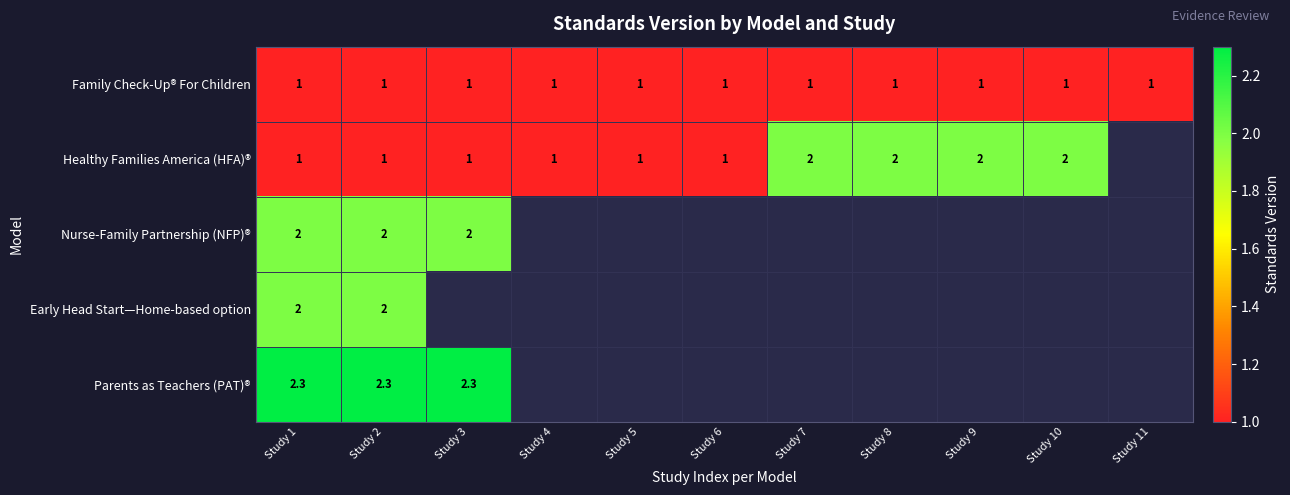

At how many categories does at least one series exceed 1?

7